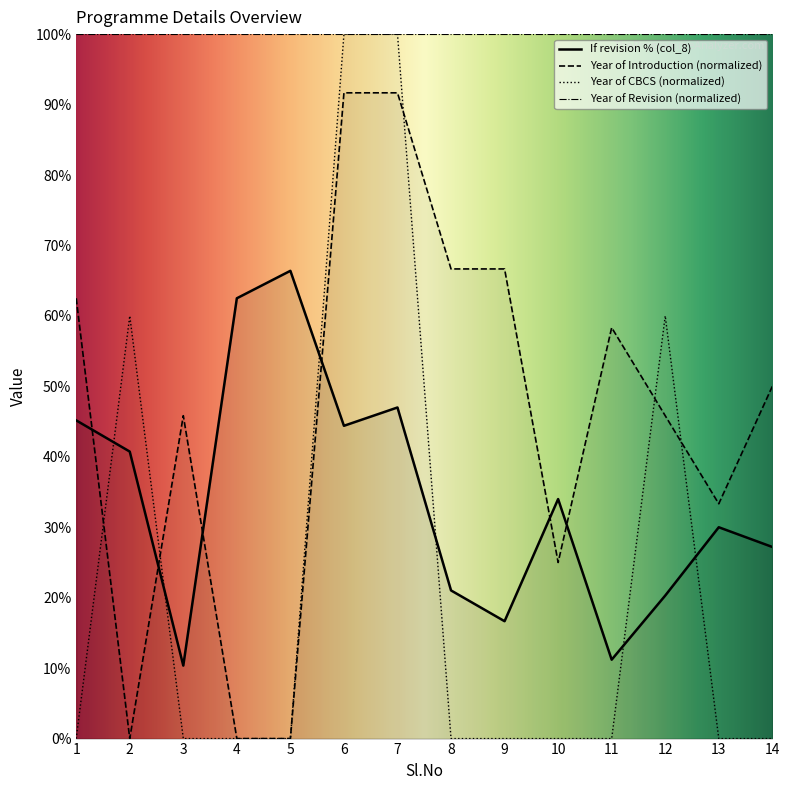

True or false: If revision % (col_8) has a value of 40.7 at 2.

True